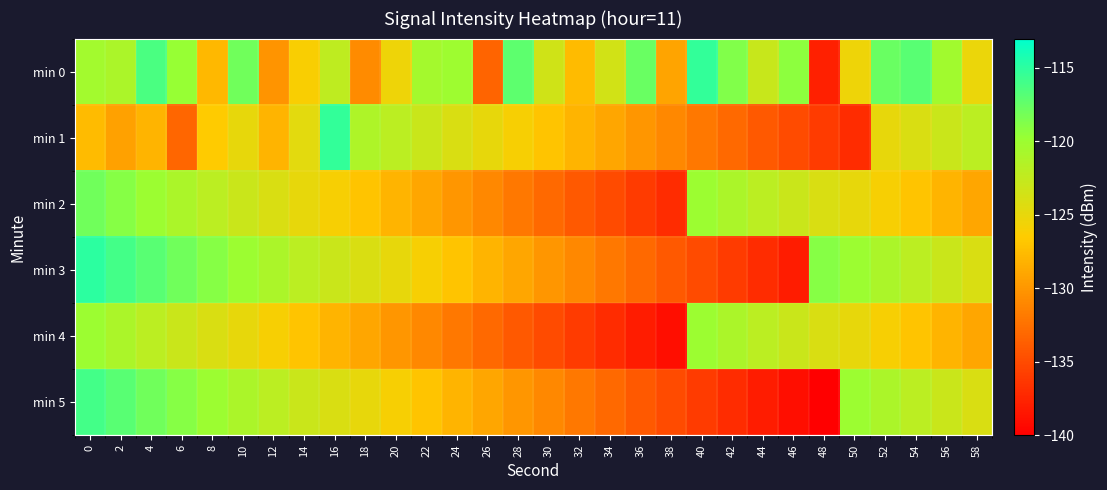

Reading right to left, list all the values displayed in this chart.

min 0: 58=-125.2	56=-120.4	54=-117.0	52=-117.7	50=-125.4	48=-137.9	46=-119.2	44=-122.9	42=-118.7	40=-115.3	38=-129.0	36=-117.7	34=-123.5	32=-127.6	30=-123.3	28=-117.2	26=-133.3	24=-120.2	22=-120.6	20=-125.4	18=-130.8	16=-122.2	14=-126.2	12=-130.1	10=-118.0	8=-127.8	6=-119.7	4=-116.3	2=-120.9	0=-120.4
min 1: 58=-122.0	56=-123.0	54=-124.0	52=-125.0	50=-137.0	48=-136.0	46=-135.0	44=-134.0	42=-133.0	40=-132.0	38=-131.0	36=-130.0	34=-129.0	32=-128.0	30=-127.0	28=-126.0	26=-125.0	24=-124.0	22=-123.0	20=-122.0	18=-121.1	16=-115.3	14=-124.6	12=-128.1	10=-125.0	8=-126.6	6=-133.2	4=-128.0	2=-129.3	0=-127.6
min 2: 58=-129.0	56=-128.0	54=-127.0	52=-126.0	50=-125.0	48=-124.0	46=-123.0	44=-122.0	42=-121.0	40=-120.0	38=-137.0	36=-136.0	34=-135.0	32=-134.0	30=-133.0	28=-132.0	26=-131.0	24=-130.0	22=-129.0	20=-128.0	18=-127.0	16=-126.0	14=-125.0	12=-124.0	10=-123.0	8=-122.0	6=-121.0	4=-120.0	2=-119.0	0=-118.0
min 3: 58=-124.0	56=-123.0	54=-122.0	52=-121.0	50=-120.0	48=-119.0	46=-138.0	44=-137.0	42=-136.0	40=-135.0	38=-134.0	36=-133.0	34=-132.0	32=-131.0	30=-130.0	28=-129.0	26=-128.0	24=-127.0	22=-126.0	20=-125.0	18=-124.0	16=-123.0	14=-122.0	12=-121.0	10=-120.0	8=-119.0	6=-118.0	4=-117.0	2=-116.0	0=-115.0
min 4: 58=-129.0	56=-128.0	54=-127.0	52=-126.0	50=-125.0	48=-124.0	46=-123.0	44=-122.0	42=-121.0	40=-120.0	38=-139.0	36=-138.0	34=-137.0	32=-136.0	30=-135.0	28=-134.0	26=-133.0	24=-132.0	22=-131.0	20=-130.0	18=-129.0	16=-128.0	14=-127.0	12=-126.0	10=-125.0	8=-124.0	6=-123.0	4=-122.0	2=-121.0	0=-120.0
min 5: 58=-124.0	56=-123.0	54=-122.0	52=-121.0	50=-120.0	48=-140.0	46=-139.0	44=-138.0	42=-137.0	40=-136.0	38=-135.0	36=-134.0	34=-133.0	32=-132.0	30=-131.0	28=-130.0	26=-129.0	24=-128.0	22=-127.0	20=-126.0	18=-125.0	16=-124.0	14=-123.0	12=-122.0	10=-121.0	8=-120.0	6=-119.0	4=-118.0	2=-117.0	0=-116.0